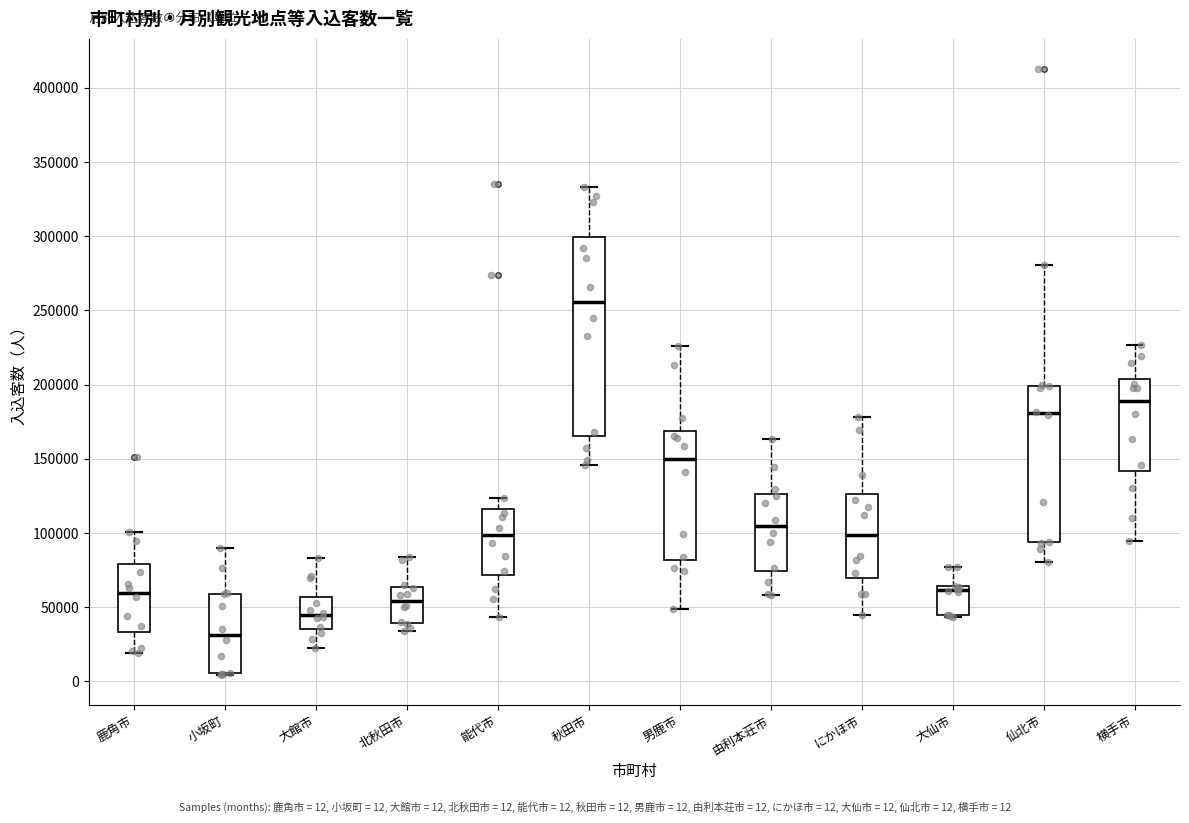

Which box has the highest median line?

秋田市